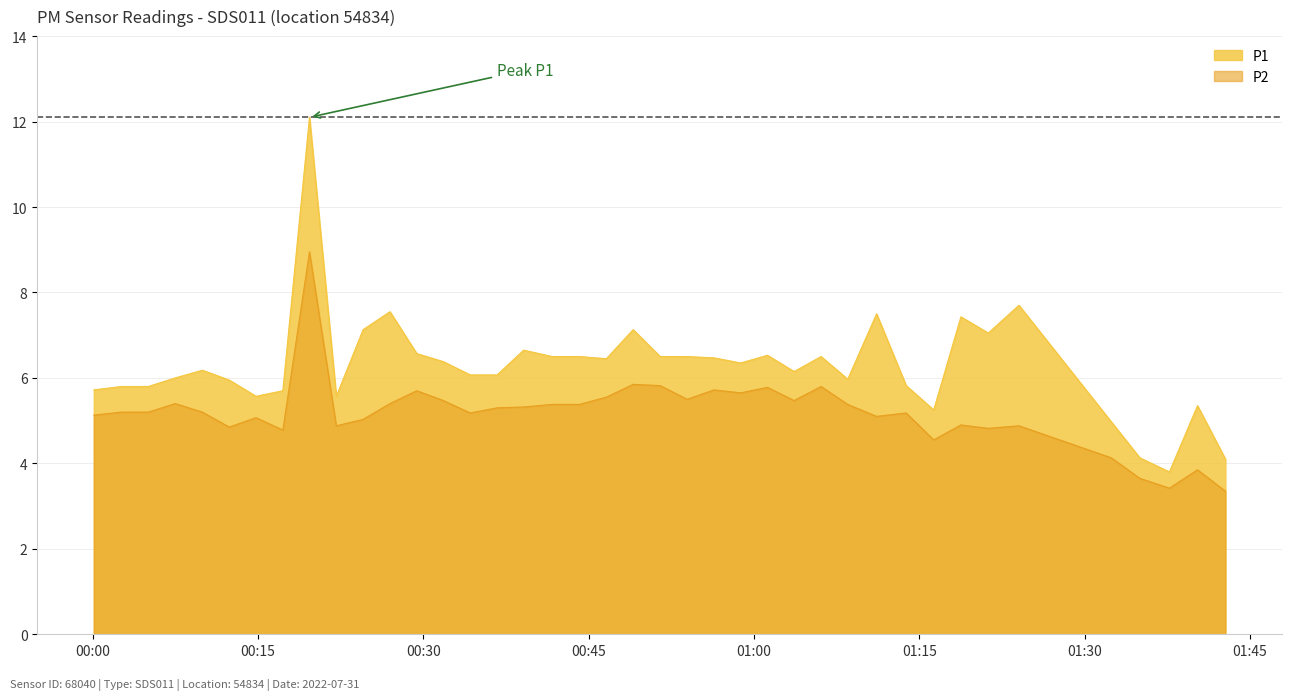

Reading right to left, list all the values displayed in this chart.

P1: 4.1	5.3	3.8	4.1	5.0	7.7	7.0	7.4	5.2	5.8	7.5	6.0	6.5	6.2	6.5	6.3	6.5	6.5	6.5	7.1	6.5	6.5	6.5	6.7	6.1	6.1	6.4	6.6	7.5	7.1	5.6	12.1	5.7	5.6	6.0	6.2	6.0	5.8	5.8	5.7
P2: 3.4	3.9	3.4	3.6	4.1	4.9	4.8	4.9	4.5	5.2	5.1	5.4	5.8	5.5	5.8	5.7	5.7	5.5	5.8	5.8	5.5	5.4	5.4	5.3	5.3	5.2	5.5	5.7	5.4	5.0	4.9	8.9	4.8	5.1	4.8	5.2	5.4	5.2	5.2	5.1